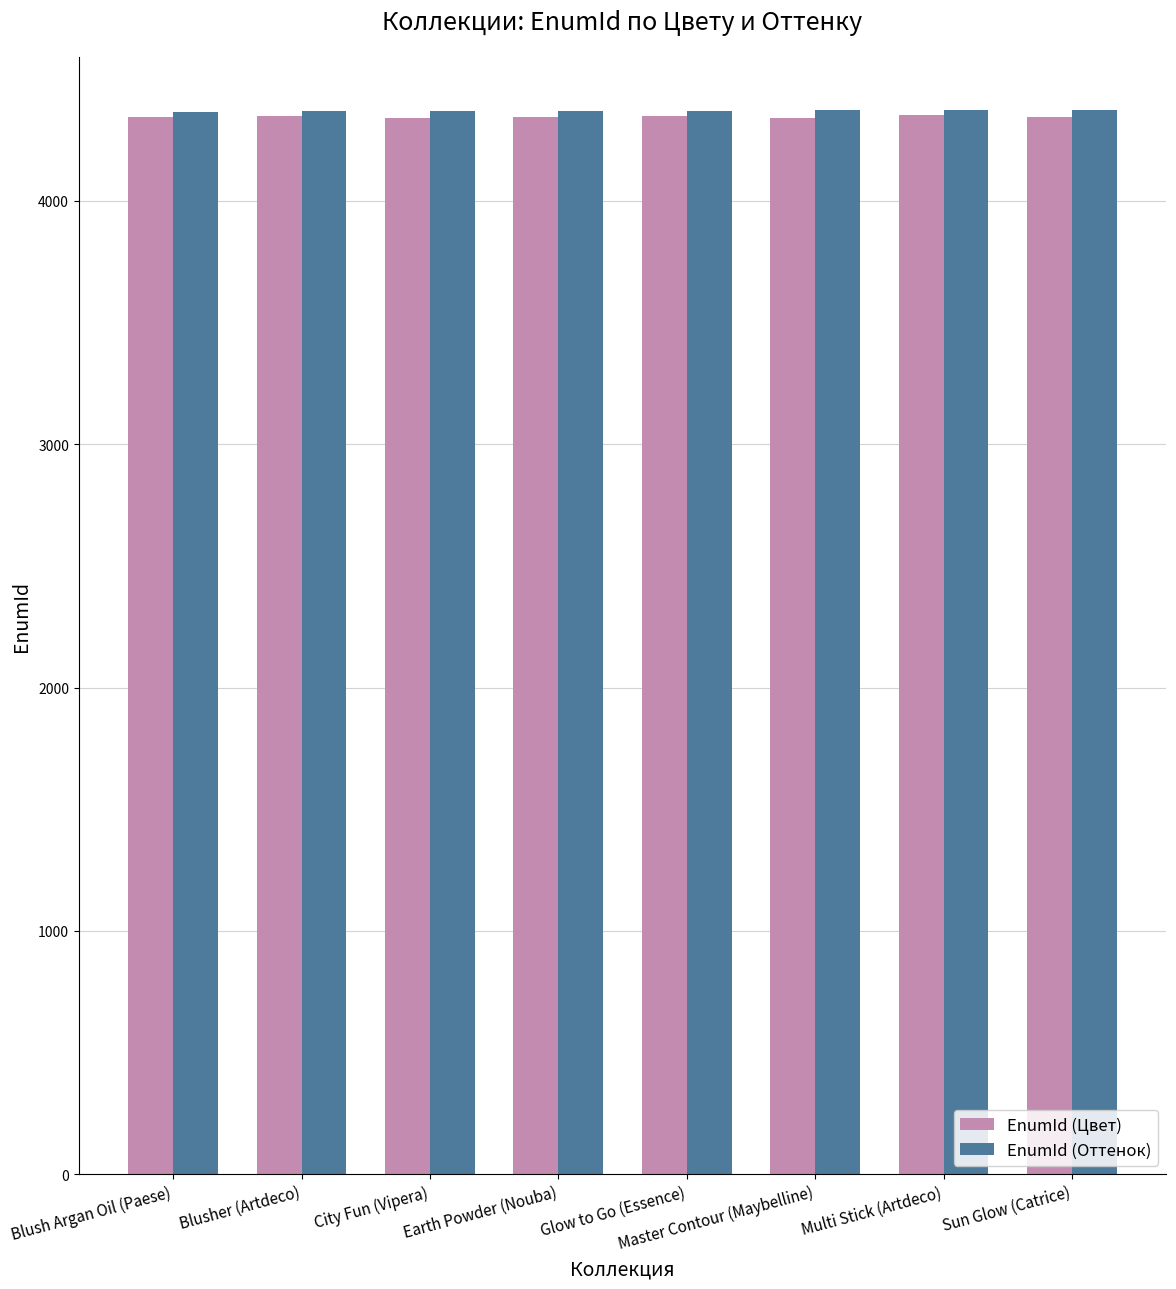

What is the label of the 8th bar from the right?

Blush Argan Oil (Paese)